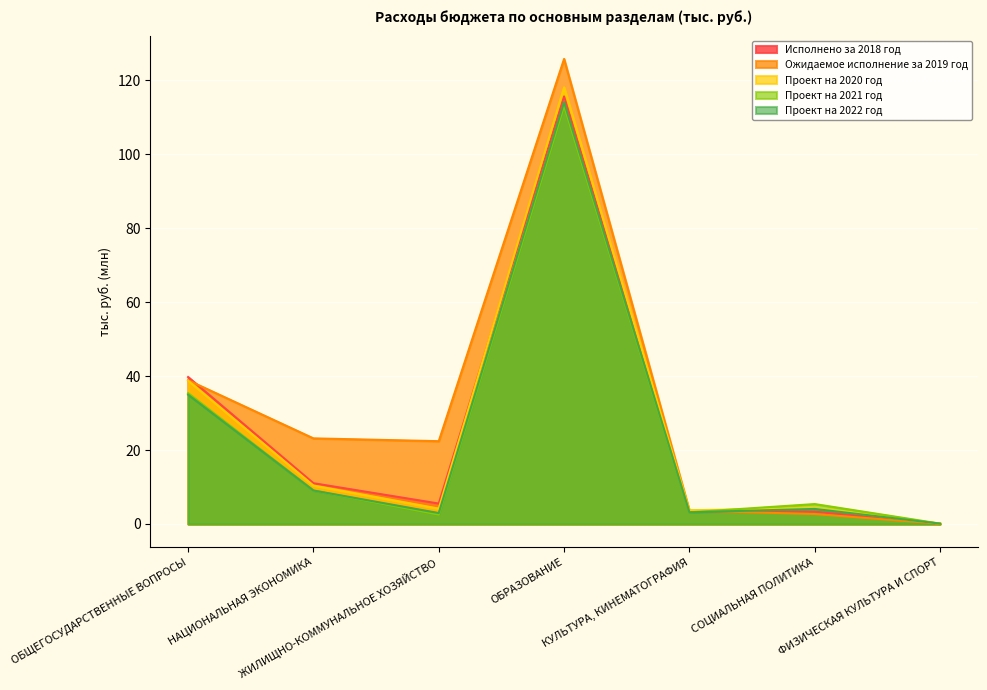

True or false: Проект на 2022 год and Проект на 2020 год cross at least once.

False